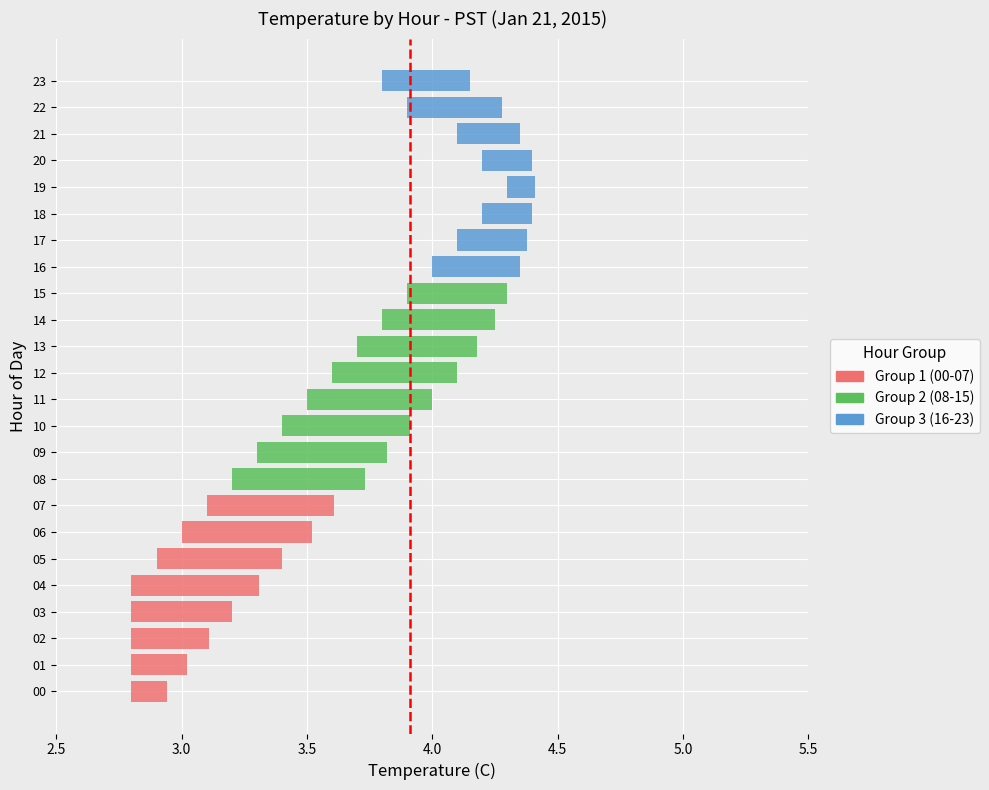

How many values are between 0 and 1?

2